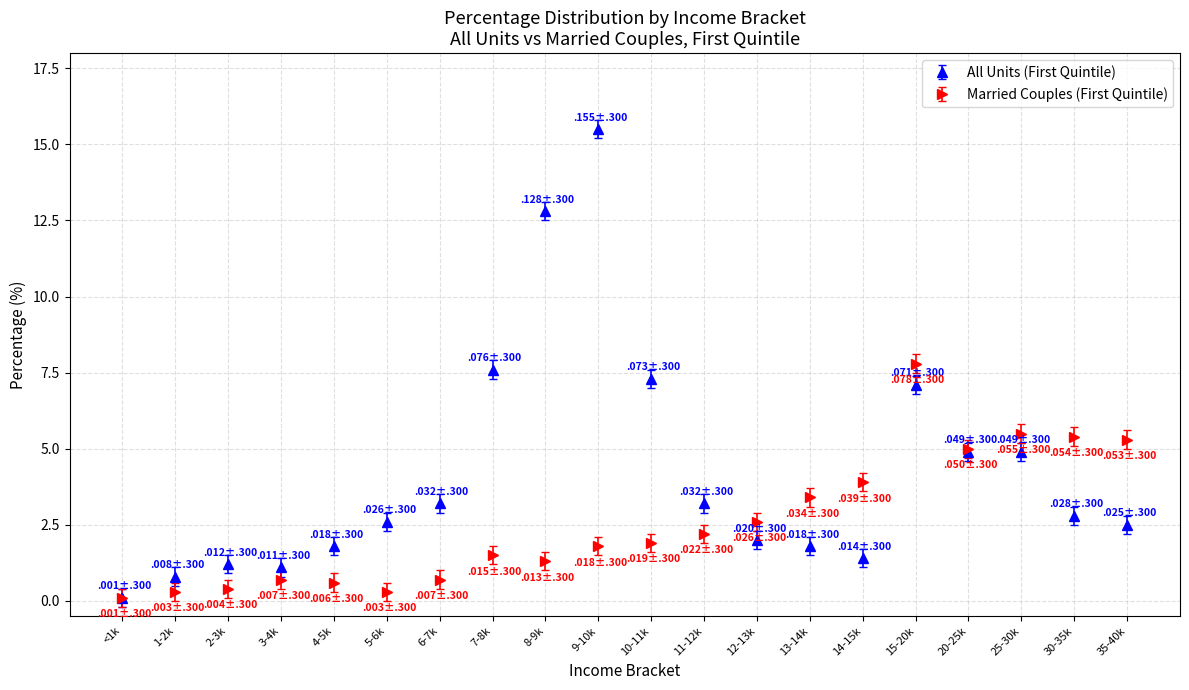

Between 3-4k and 13-14k, which series saw the biggest shift?

Married Couples (First Quintile)